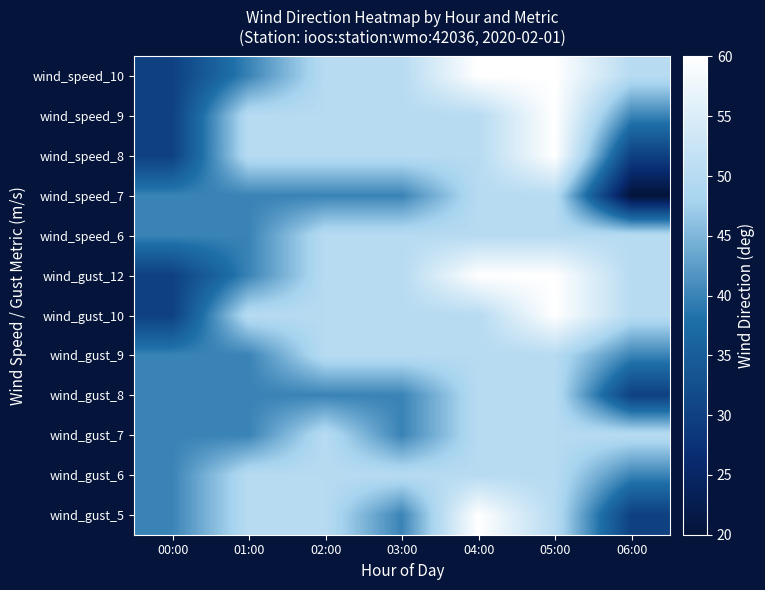

Which label corresponds to the largest value in the chart?

04:00